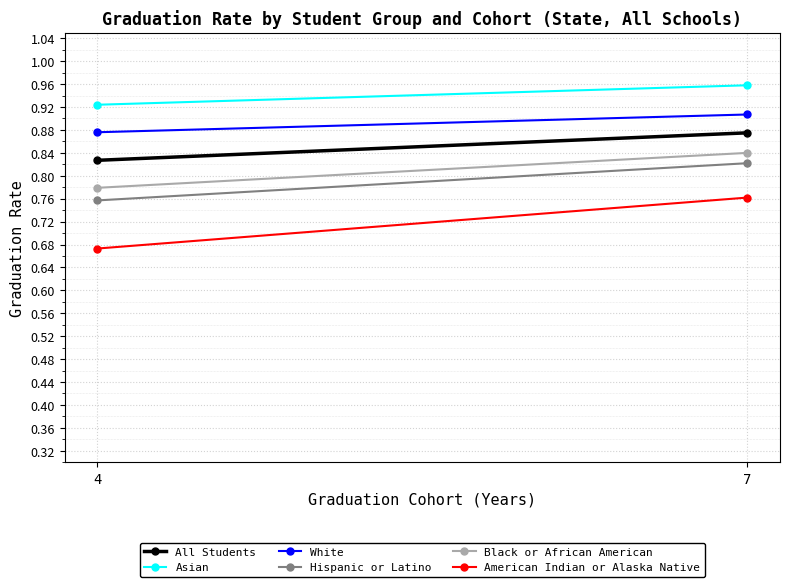

What is the lowest value of the American Indian or Alaska Native series?

0.7